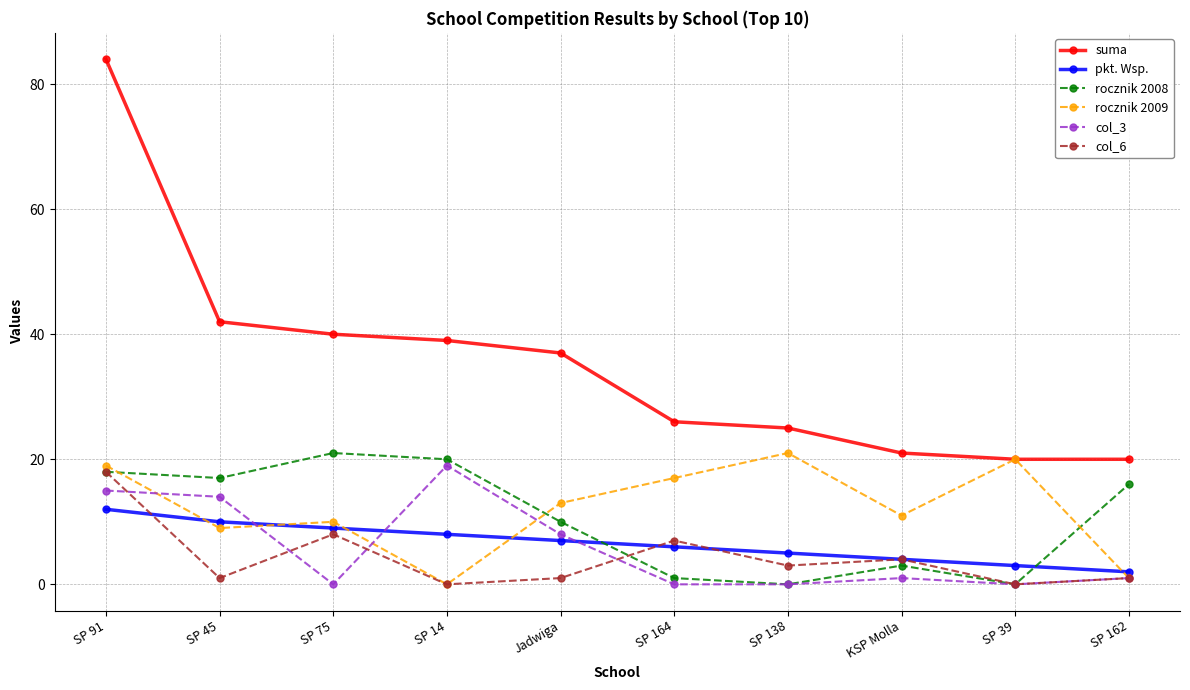

How many categories are shown in the chart?

10